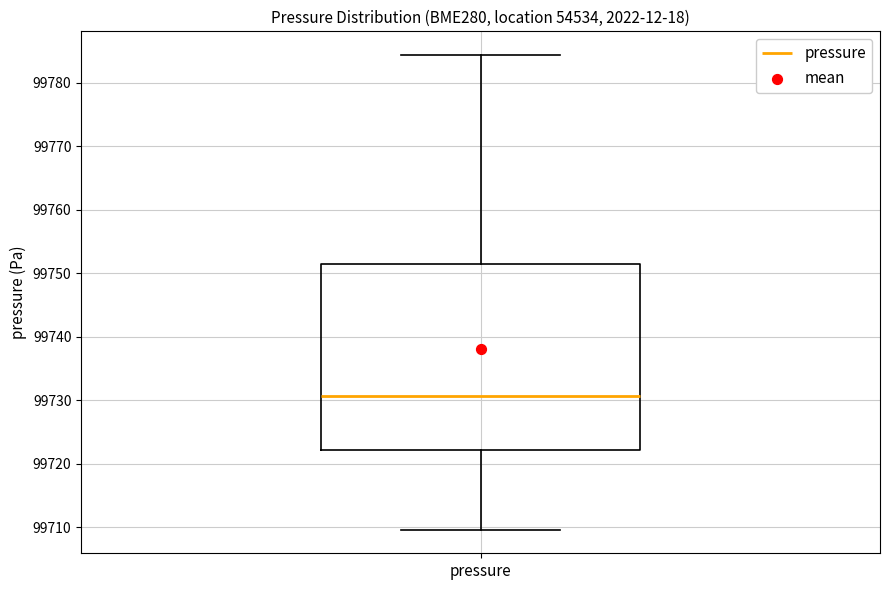

Where is the lower edge of the box for pressure on the y-axis? The values are not printed on the chart, so give them approximately, as read against the axis.

99722